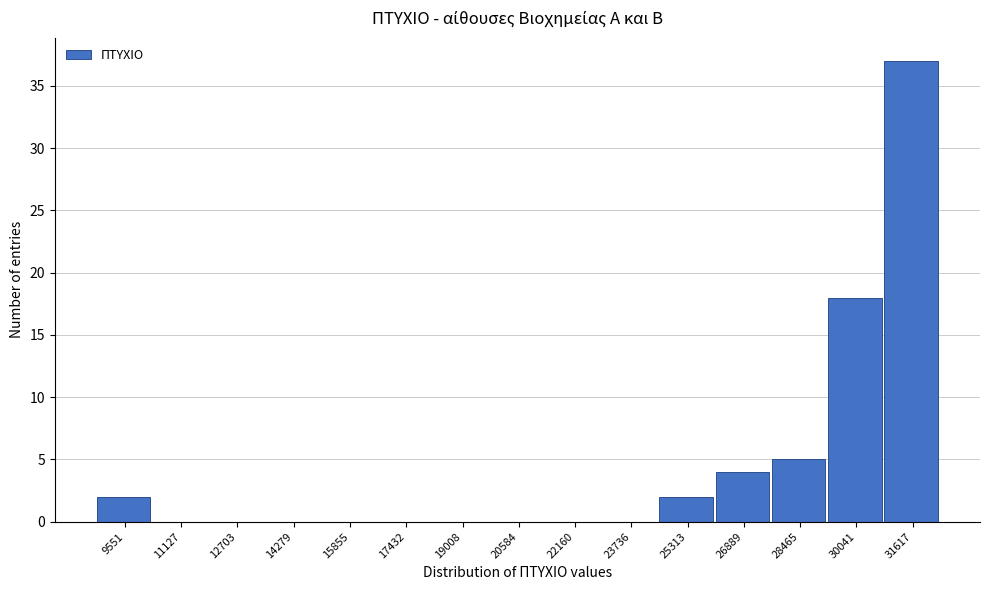

Reading left to right, extract all data points from this chart.

9551=2	11127=0	12703=0	14279=0	15855=0	17432=0	19008=0	20584=0	22160=0	23736=0	25313=2	26889=4	28465=5	30041=18	31617=37